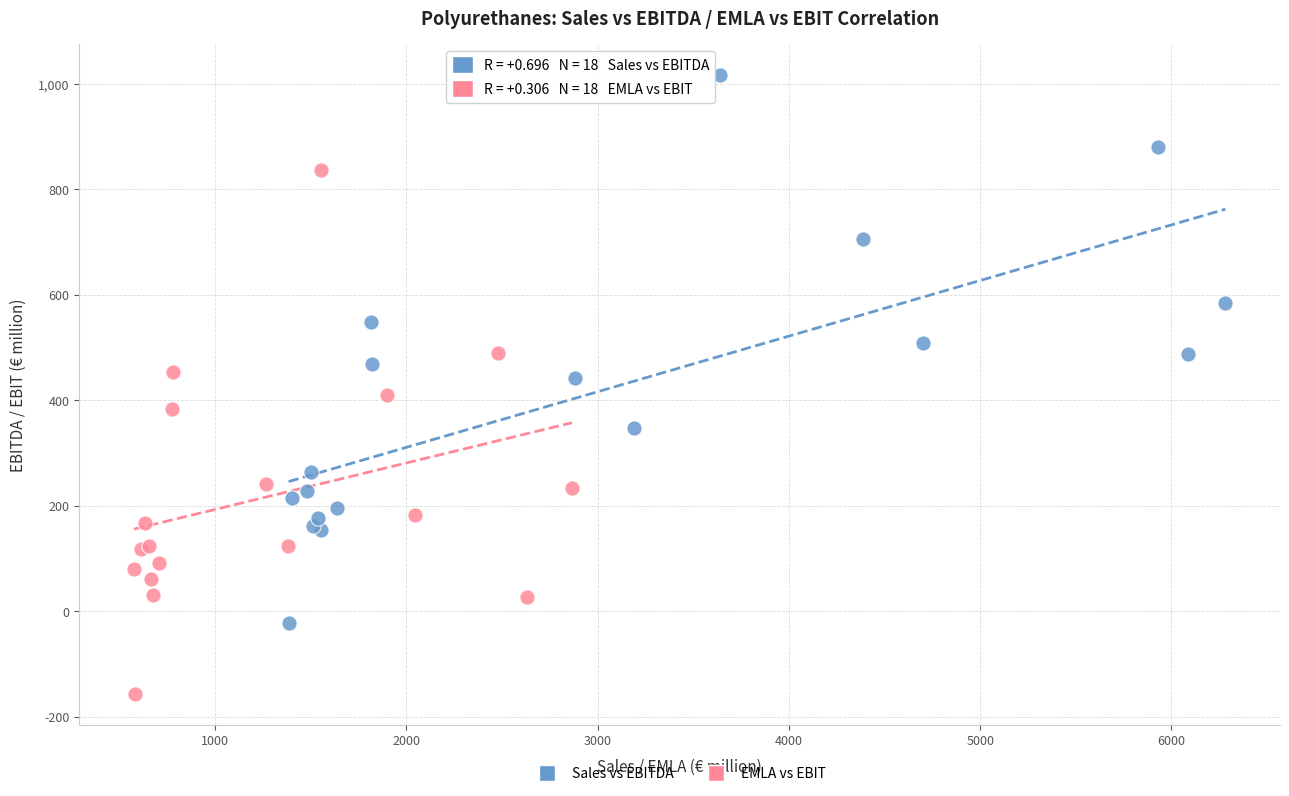

Which series reaches the minimum Y coordinate?

EMLA vs EBIT